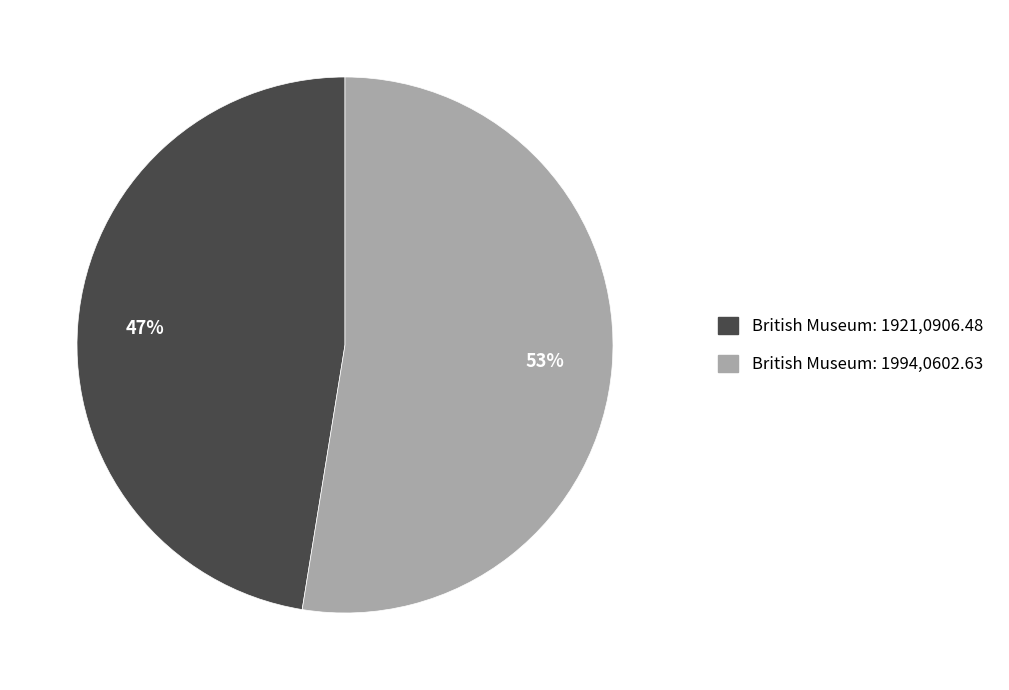

True or false: British Museum: 1921,0906.48 accounts for 47% of the total.

True